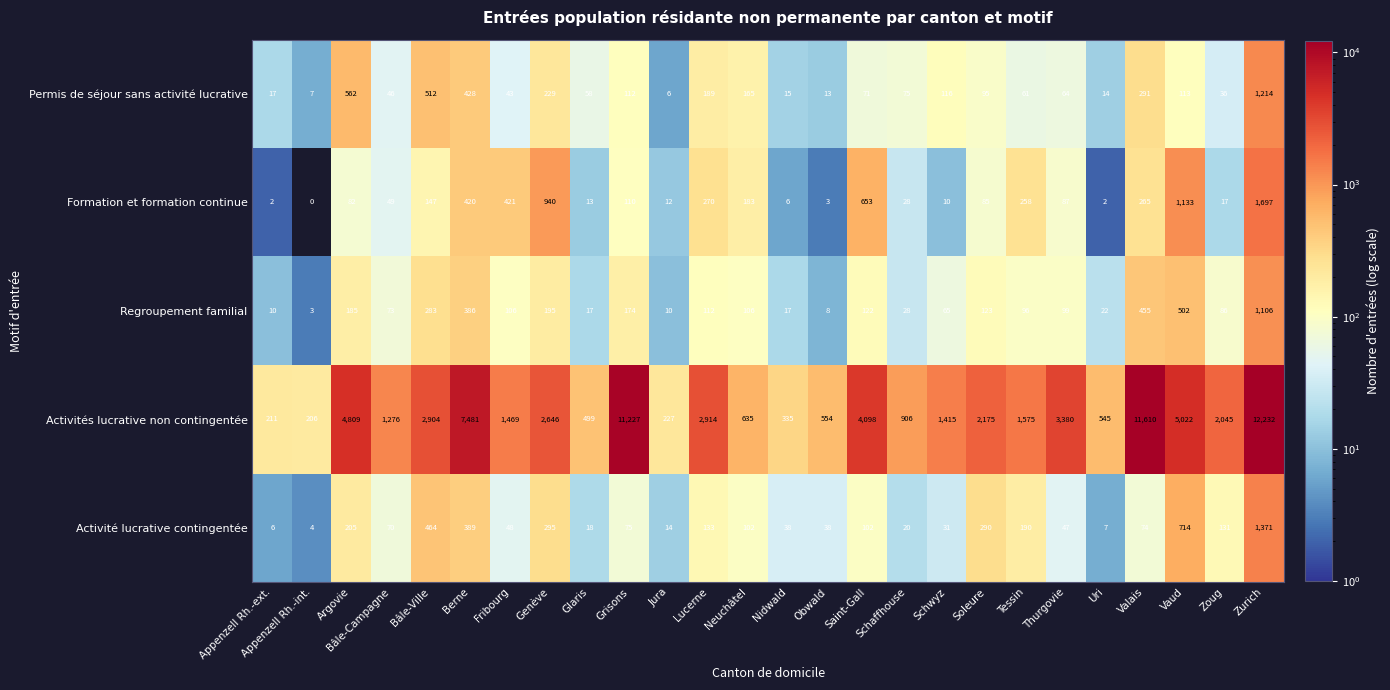

The Activités lucrative non contingentée series shows 4098 at Saint-Gall. True or false?

True